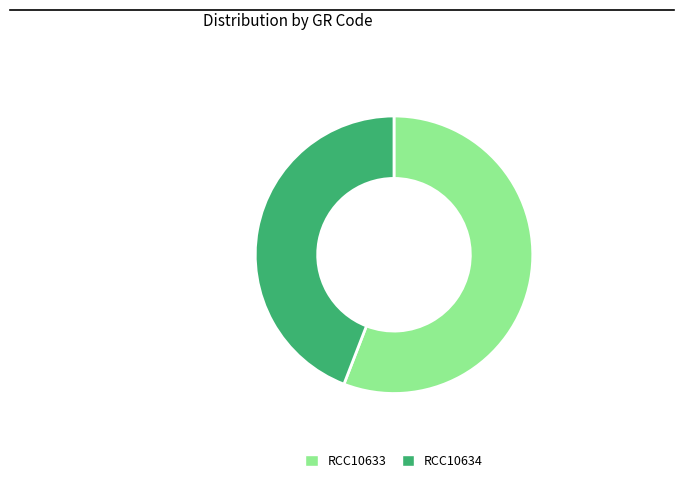

The RCC10633 slice represents 56% of the pie. True or false?

True